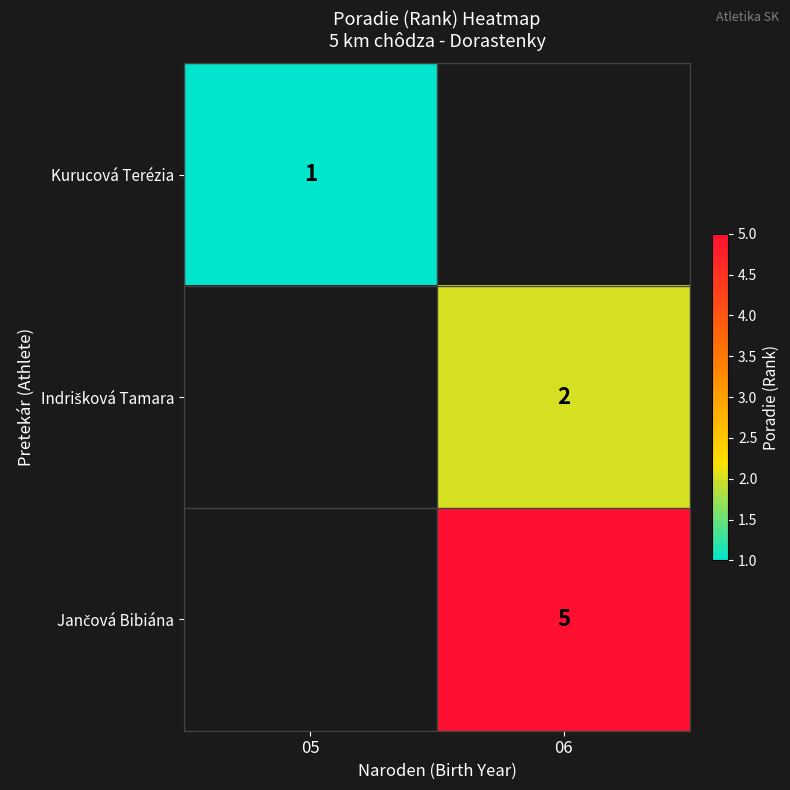

Is it true that Kurucová Terézia equals 2 at 05?

False